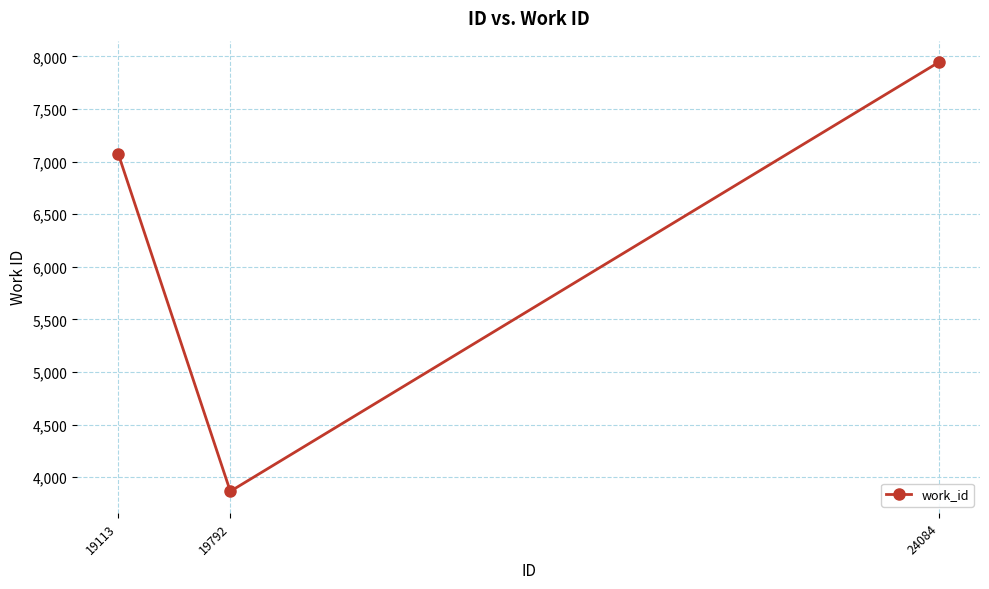

List the labels in order of value, largest first.

24084, 19113, 19792